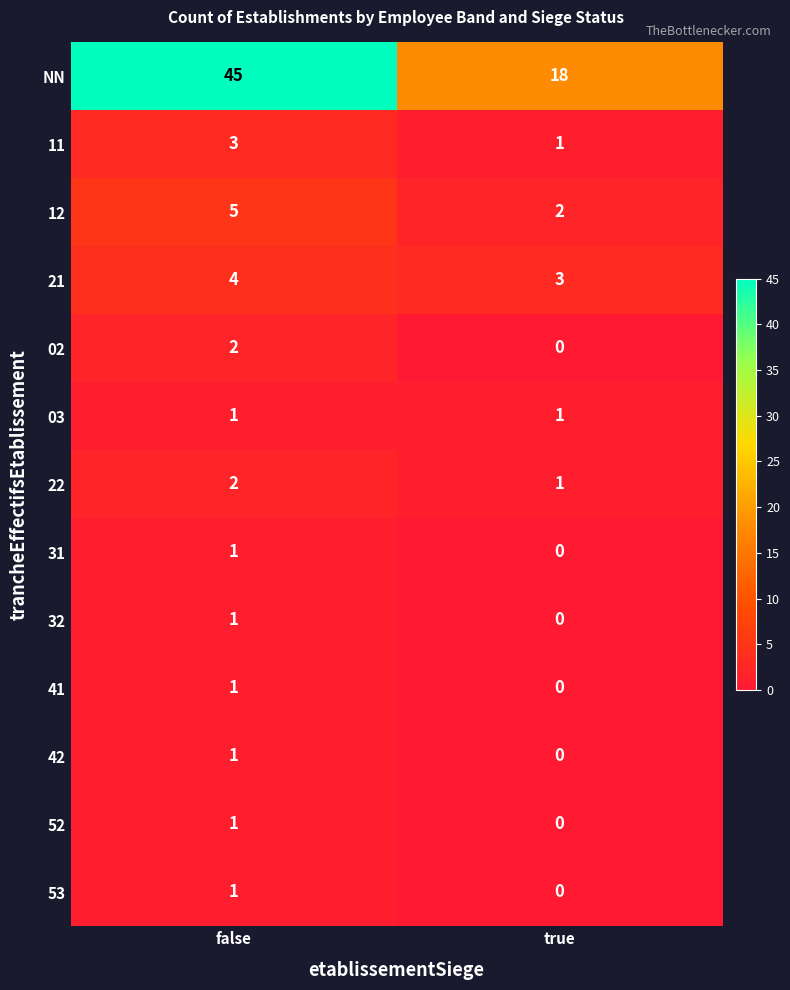

Which series changed the most between false and true?

NN